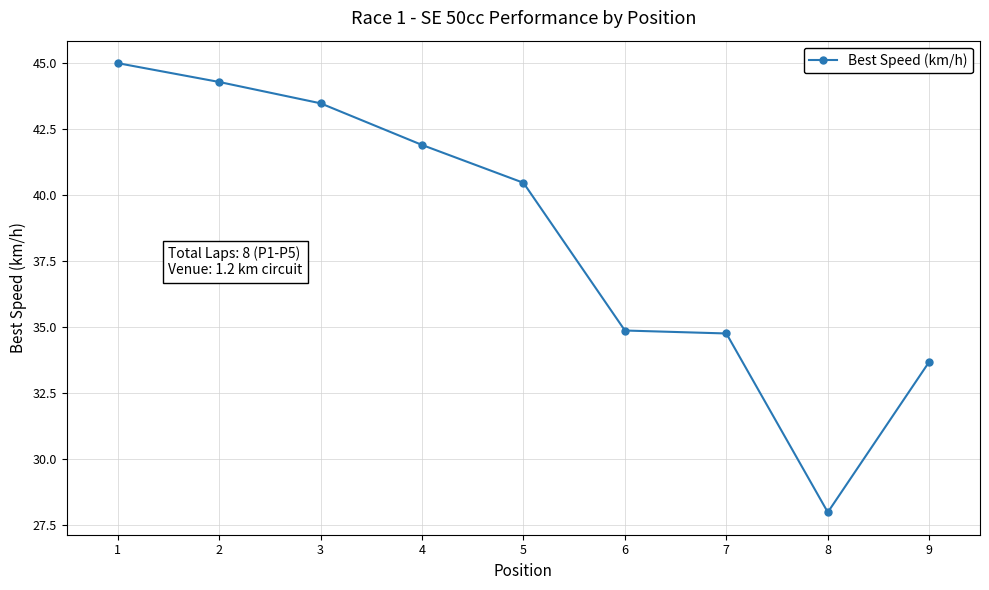

Read the value at 7.

34.8